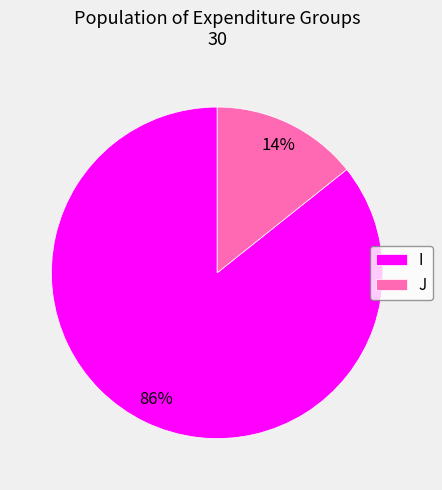

Is there any slice that represents more than half of the pie?

Yes